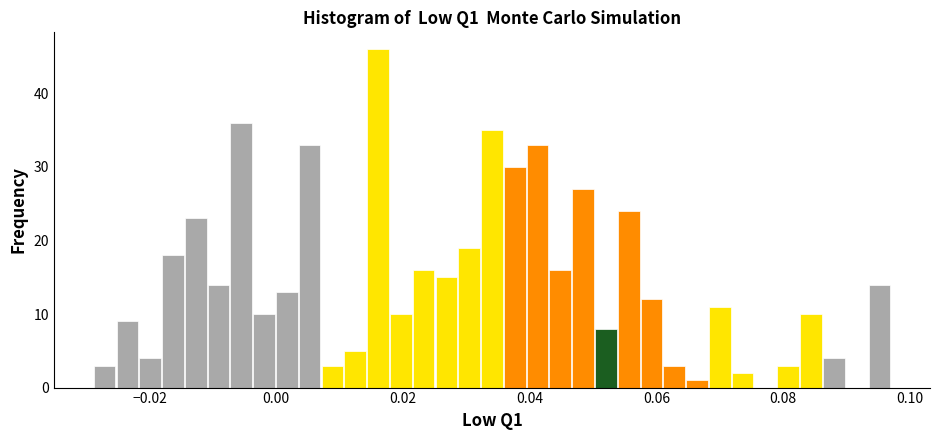

Around what value on the x-axis is the tallest bar? Give the approximate position of its centre, as read against the axis.

0.016